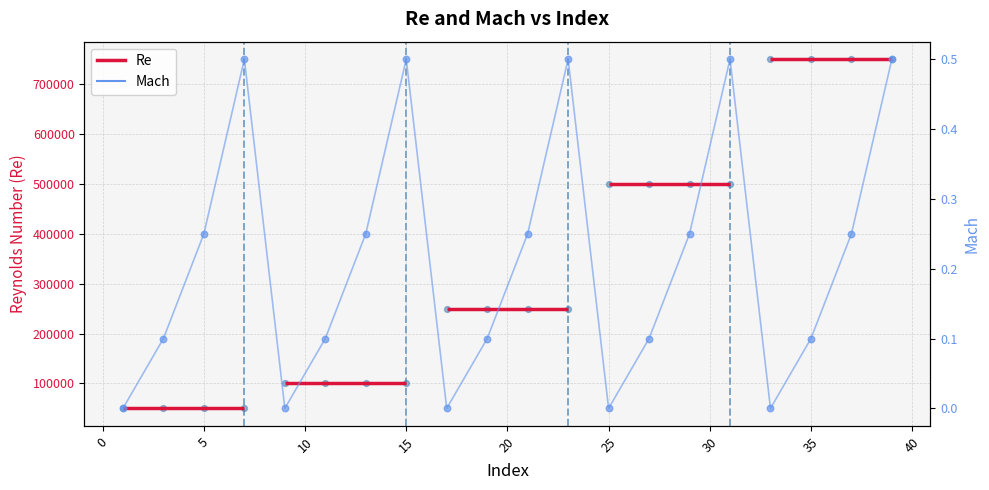

At how many categories does at least one series exceed 715968?

4